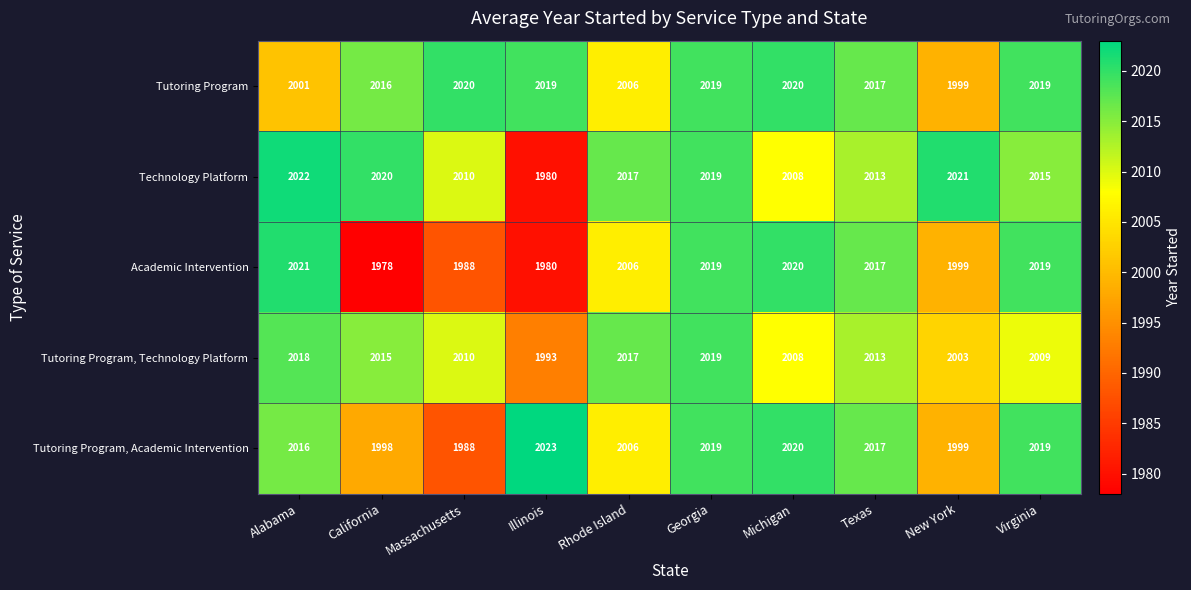

Rank the series by their maximum value, from lowest to highest.

Tutoring Program, Technology Platform, Tutoring Program, Academic Intervention, Technology Platform, Tutoring Program, Academic Intervention